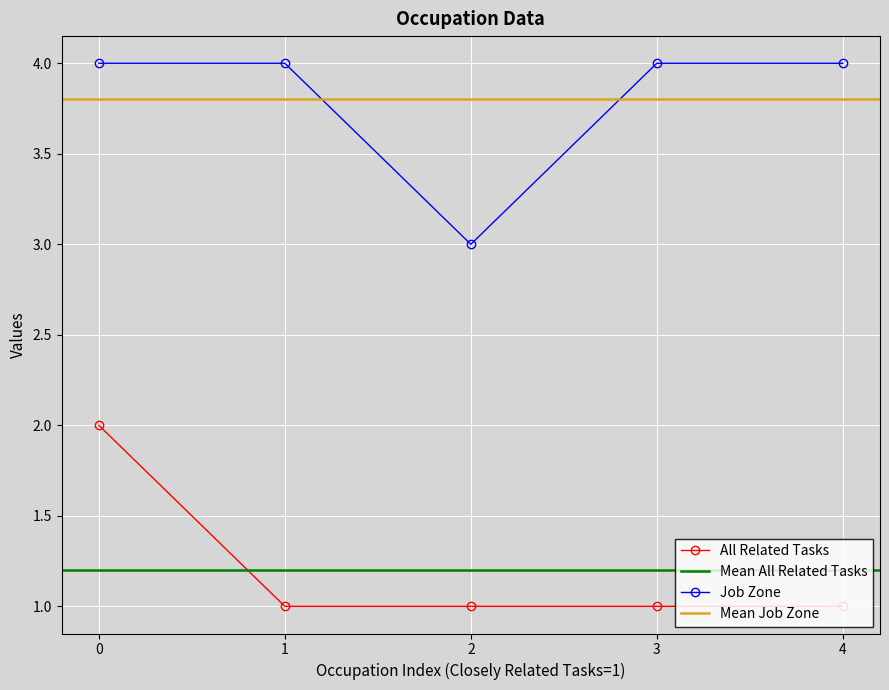

At which category does Job Zone reach its first local valley?

2